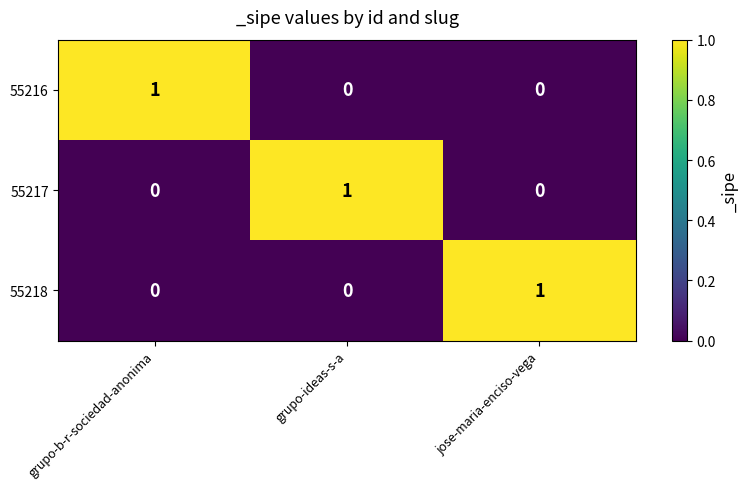

What is the difference between the highest and lowest values at jose-maria-enciso-vega?

1